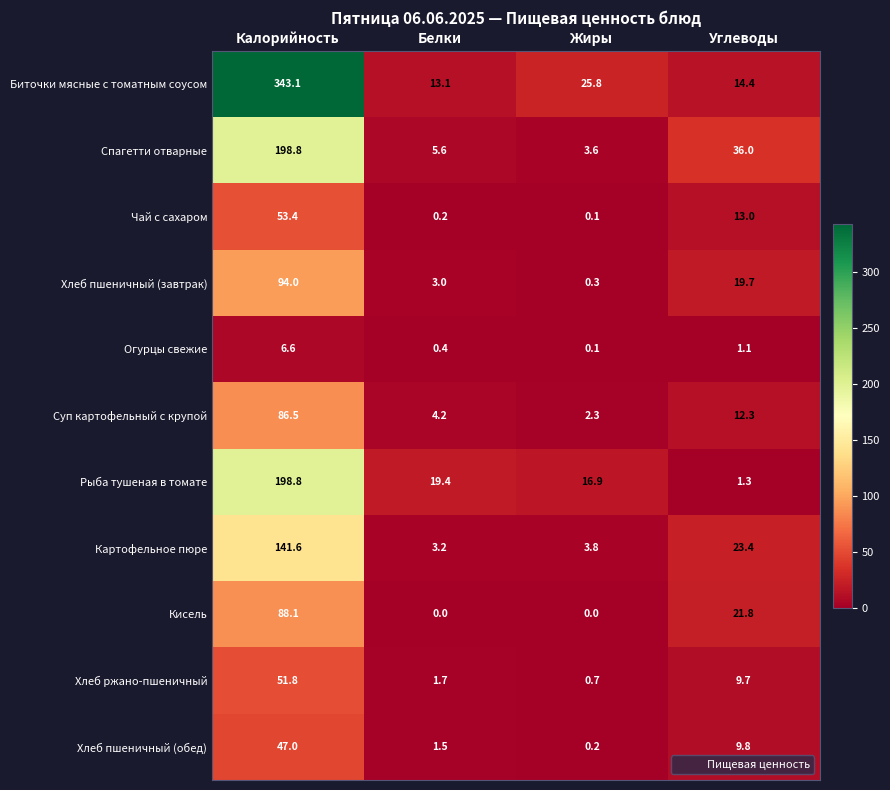

The value of Чай с сахаром at Калорийность is 53.4. True or false?

True